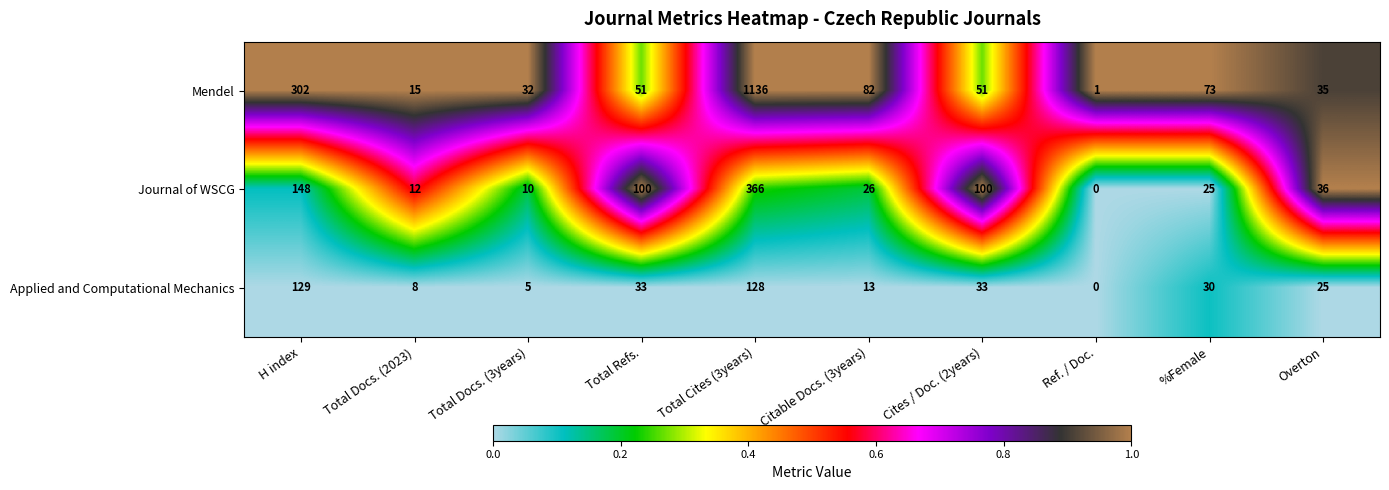

Count the number of categories in the chart.

10